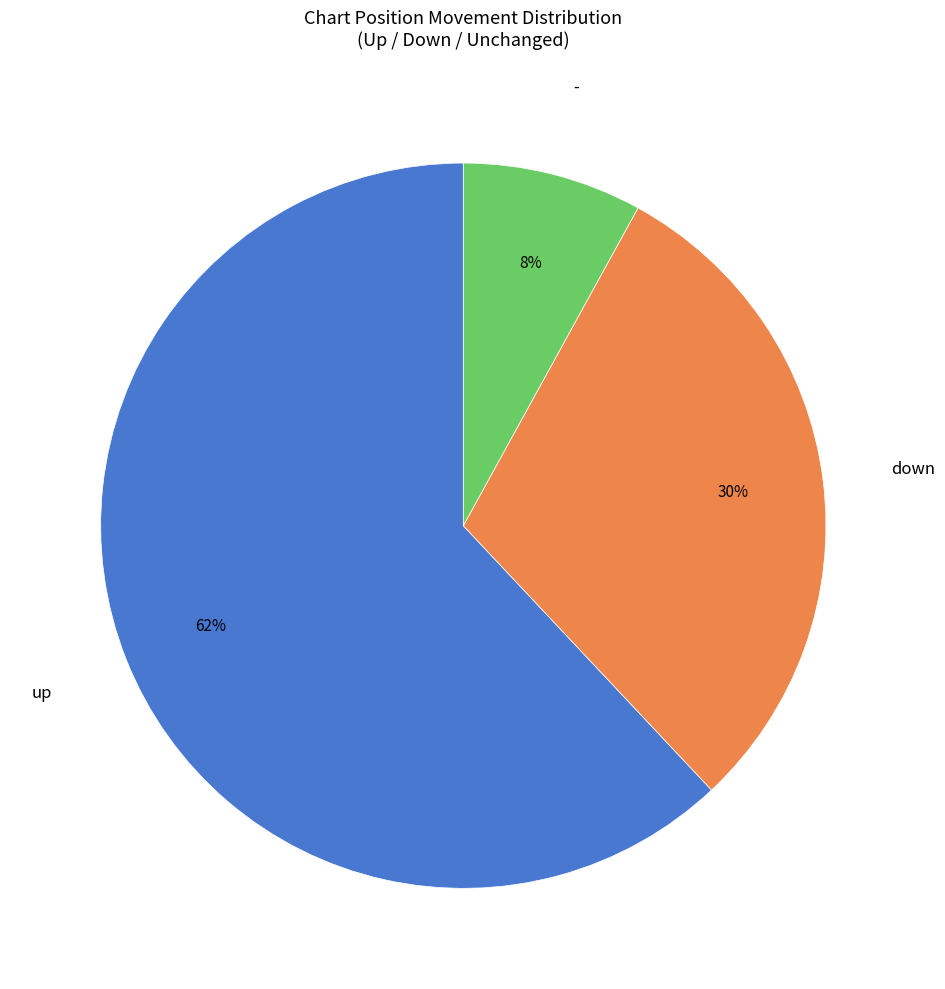

To the nearest percent, what is the average slice percentage?

33%